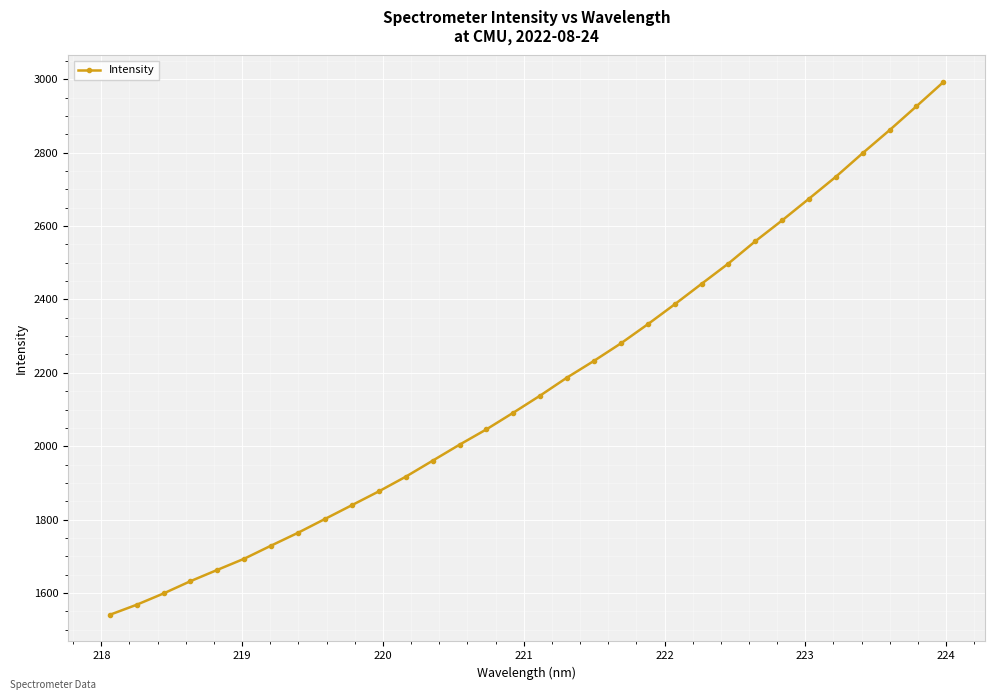

What is the greatest value displayed?

2992.0